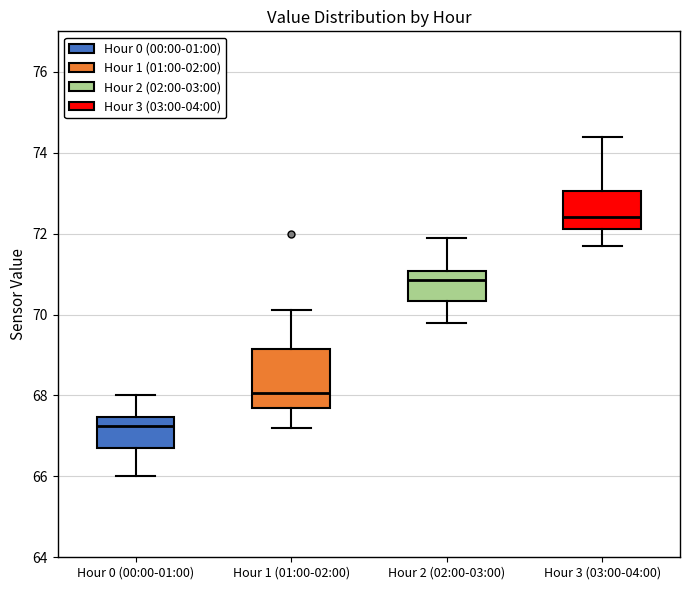

Where is the lower edge of the box for Hour 2 (02:00-03:00) on the y-axis? The values are not printed on the chart, so give them approximately, as read against the axis.

70.4